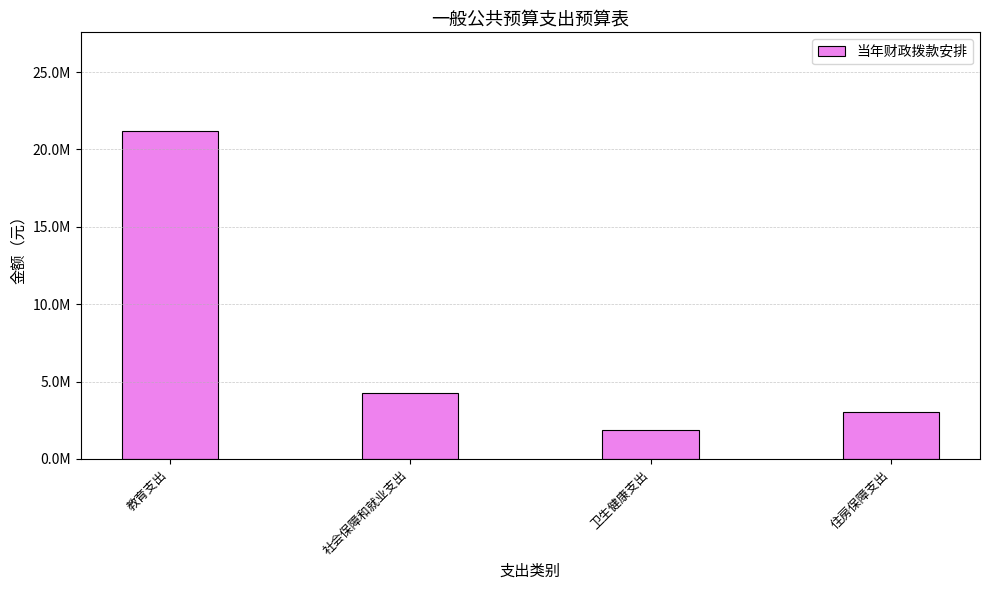

The value at 社会保障和就业支出 is 4294713.1. True or false?

True